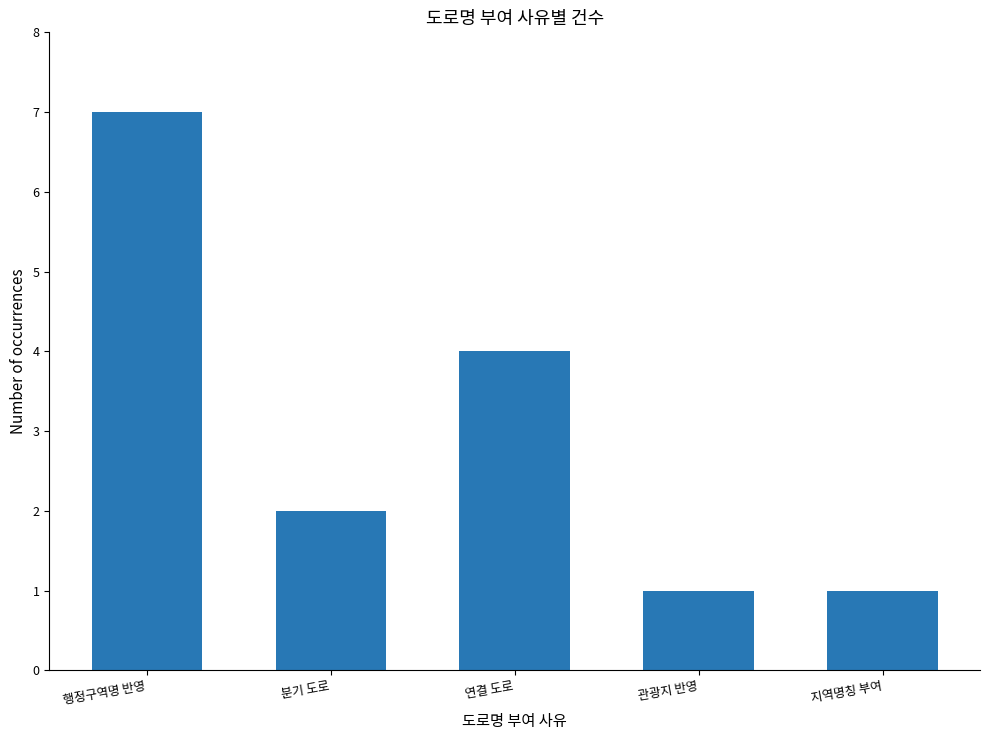

Are the bars grouped side by side (vs. stacked)?

No